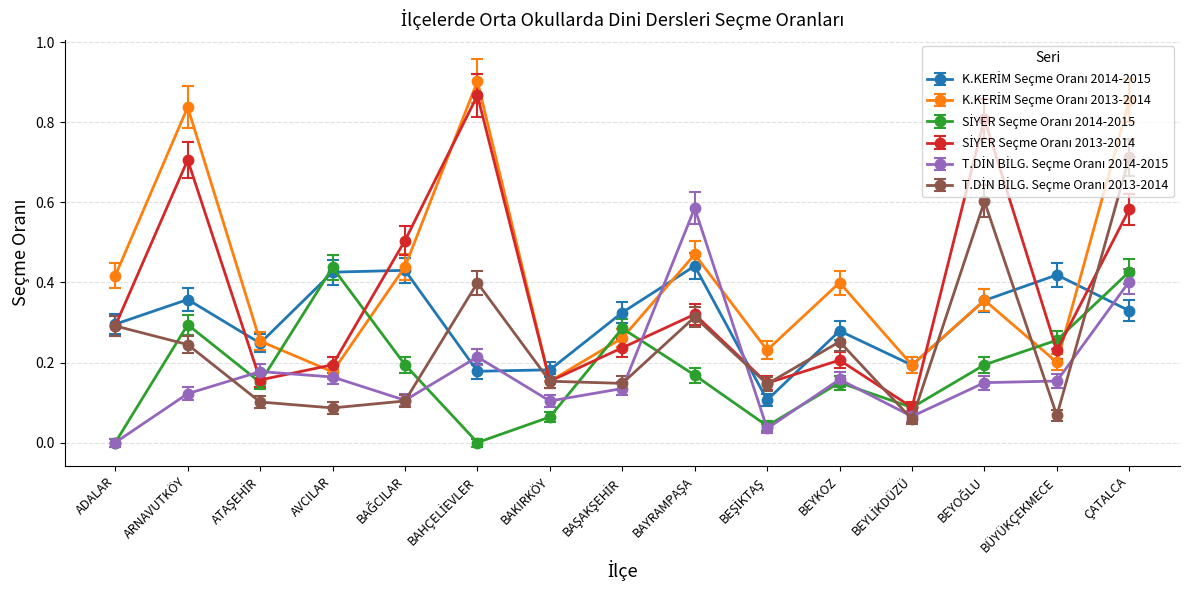

At which category is the sum across all series the highest?

ÇATALCA